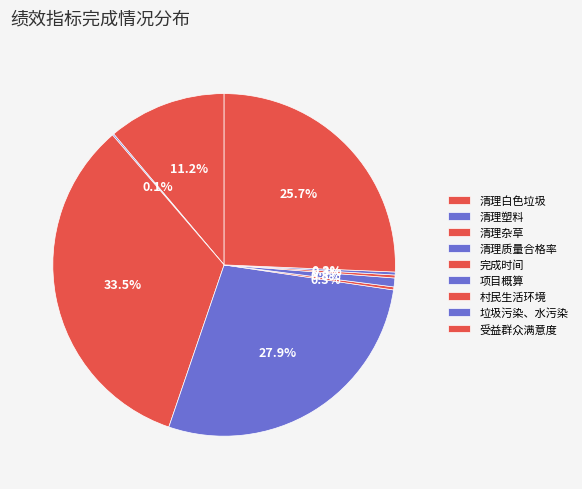

How many slices are in this pie chart?

9